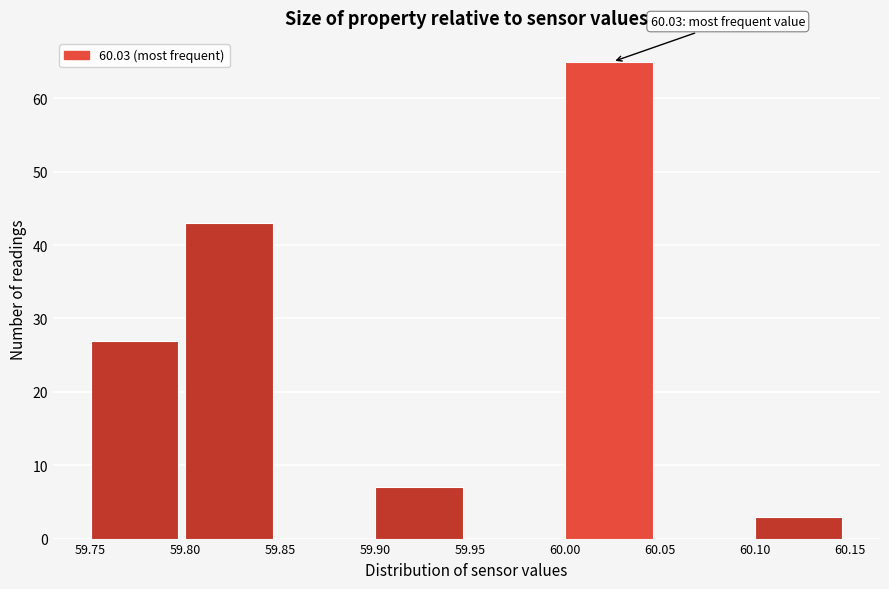

Which range on the x-axis has the tallest bar?

60.00 to 60.05